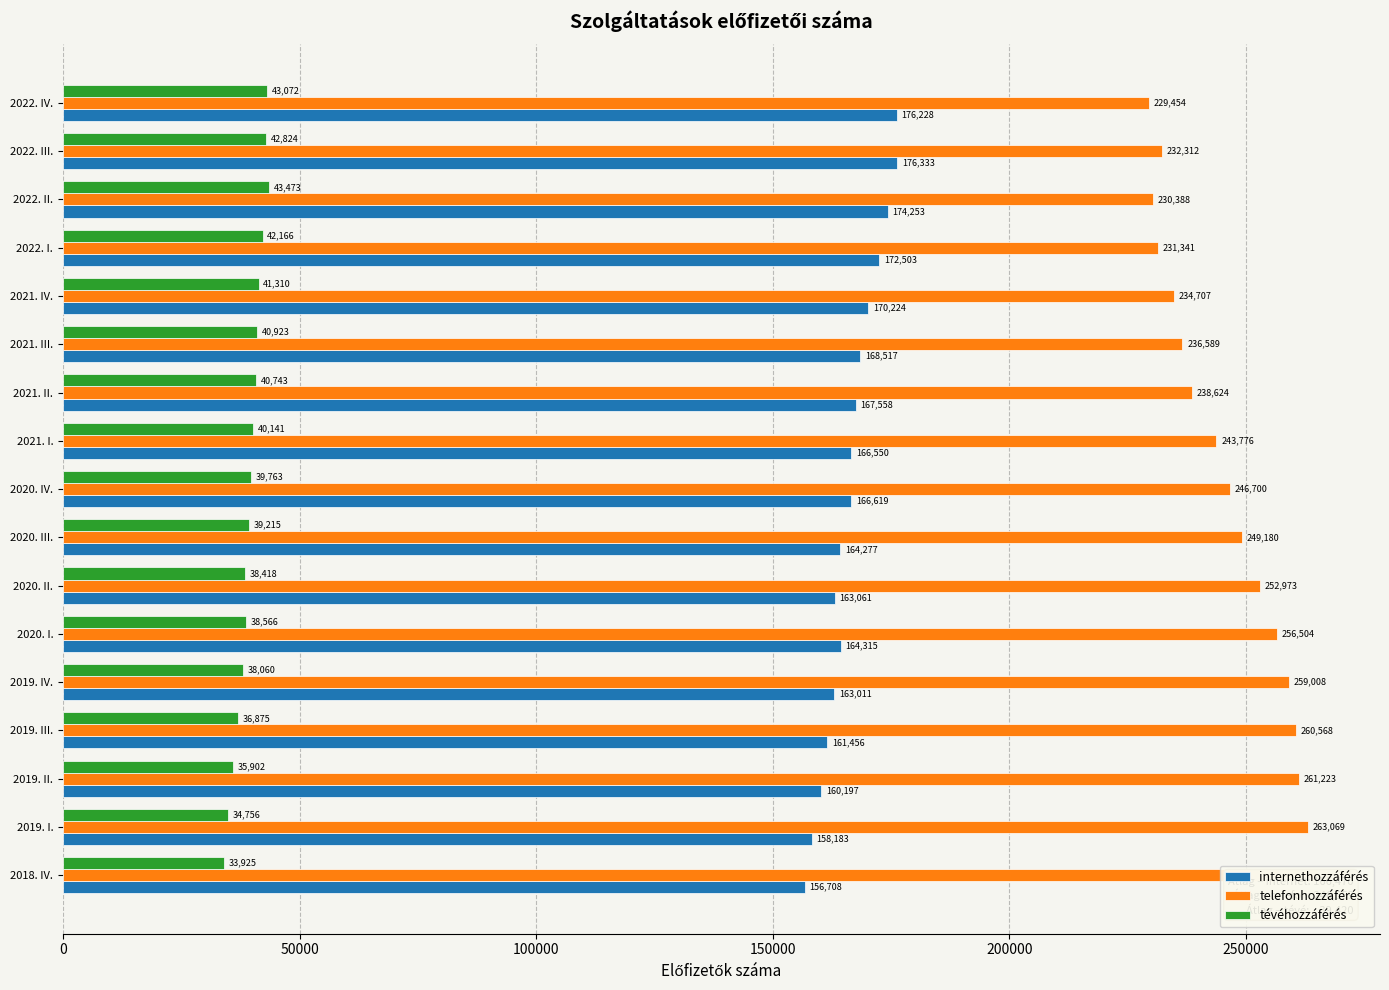

List the series in order of their peak value, highest first.

telefonhozzáférés, internethozzáférés, tévéhozzáférés